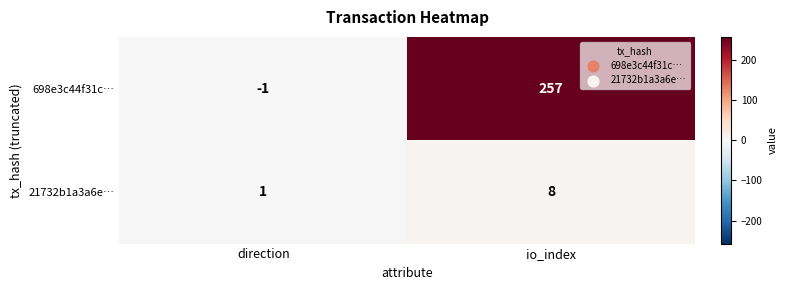

At how many categories does at least one series exceed 202?

1